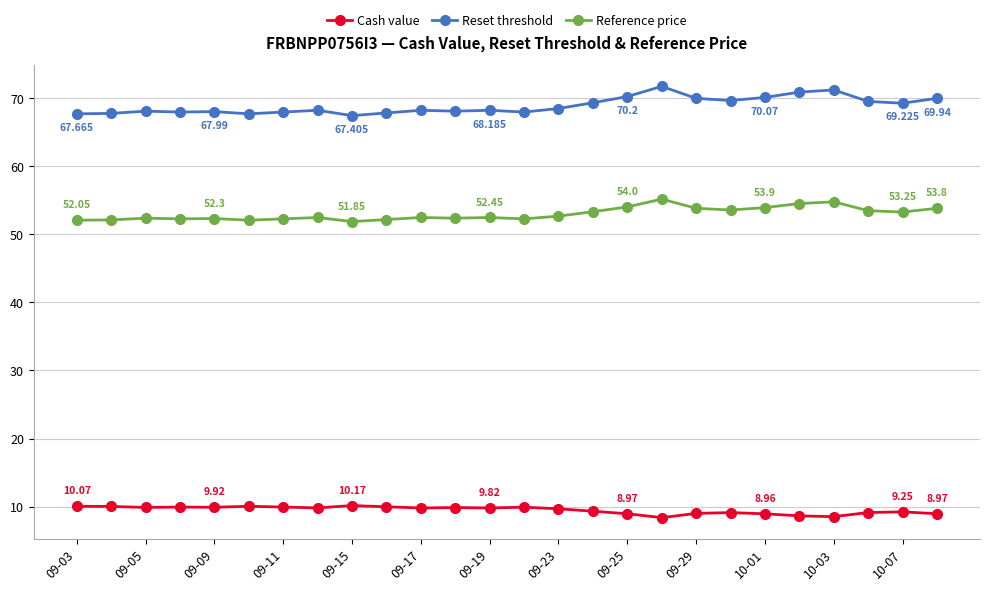

Which series has the largest total across all categories?

Reset threshold